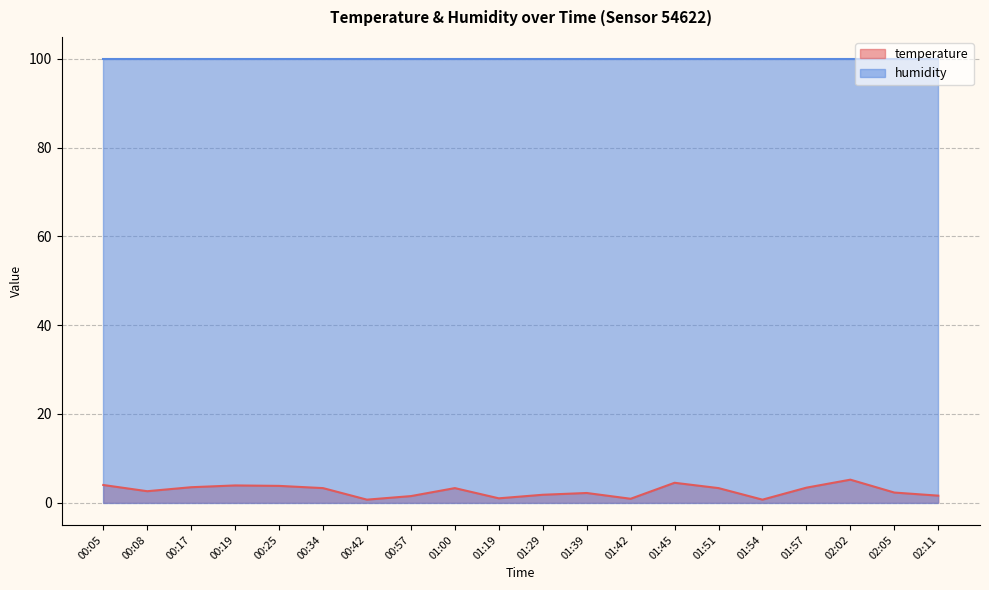

What is the sum of all values?

53.5